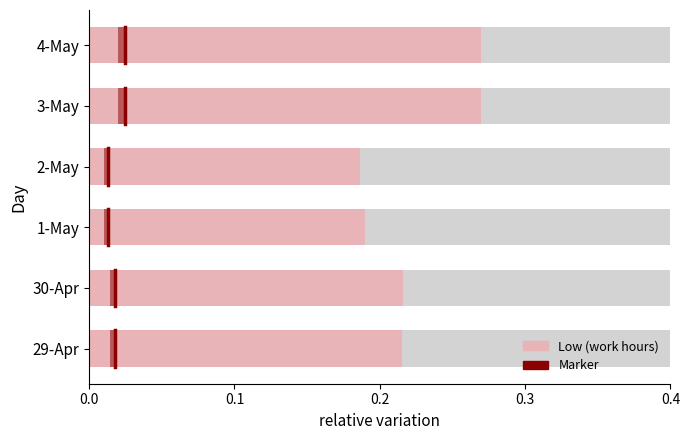

Reading left to right, what are all the values shown in this chart?

0.2	0.2	0.2	0.2	0.3	0.3